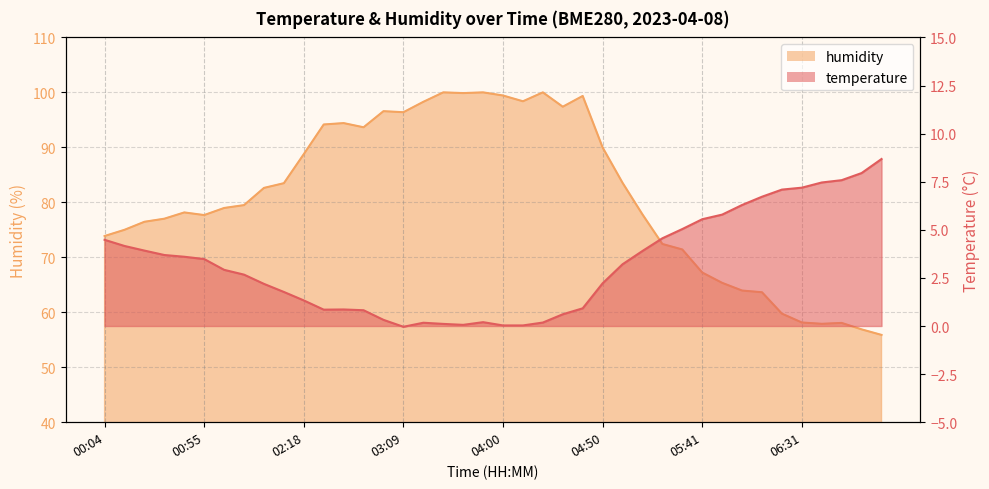

How many lines are shown in the chart?

2